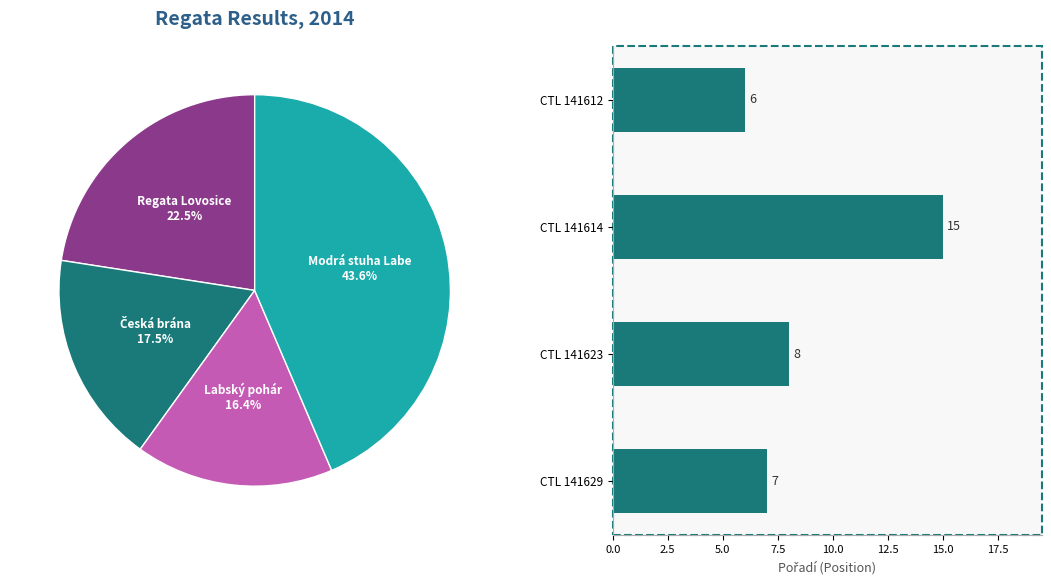

Is CTL 141612 the majority of the pie?

No